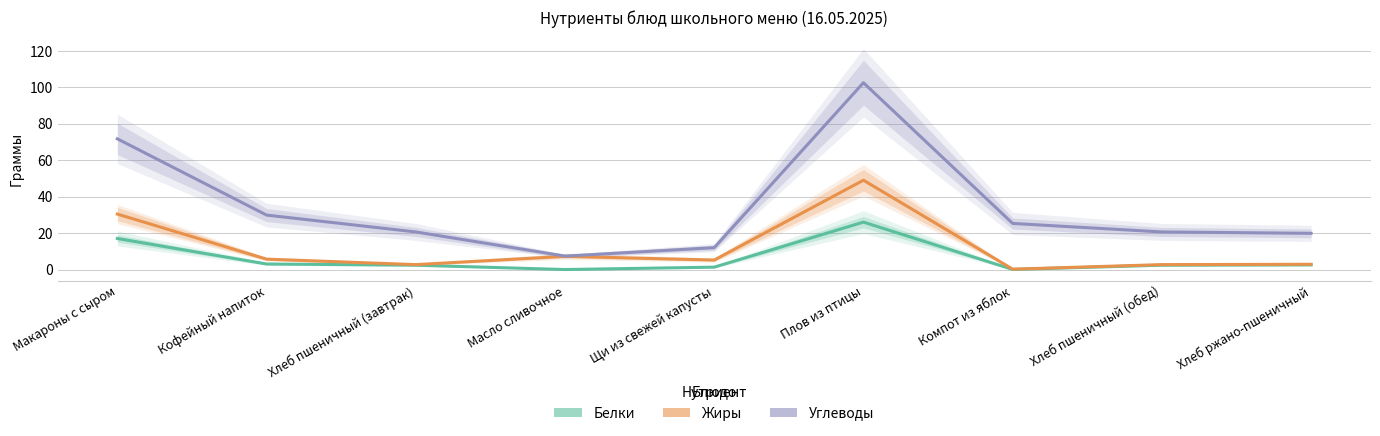

True or false: Белки has a value of 0.1 at Компот из яблок.

False